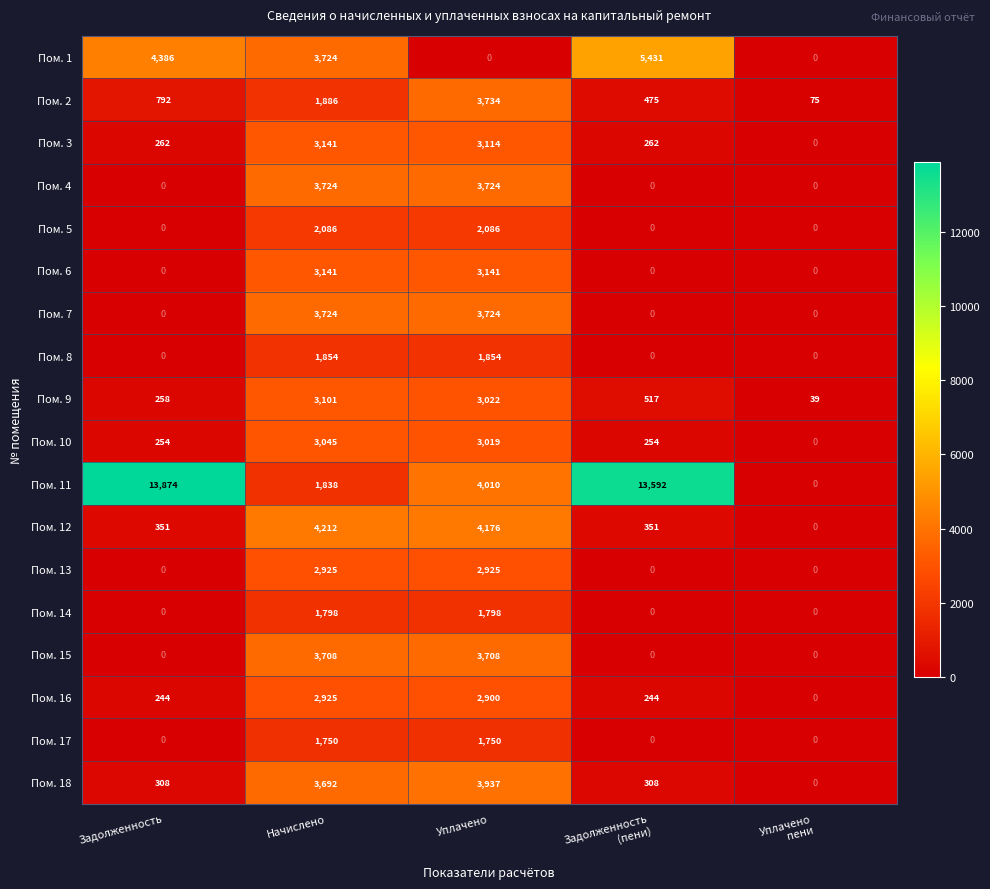

Is it true that Пом. 16 equals 244 at Задолженность?

True